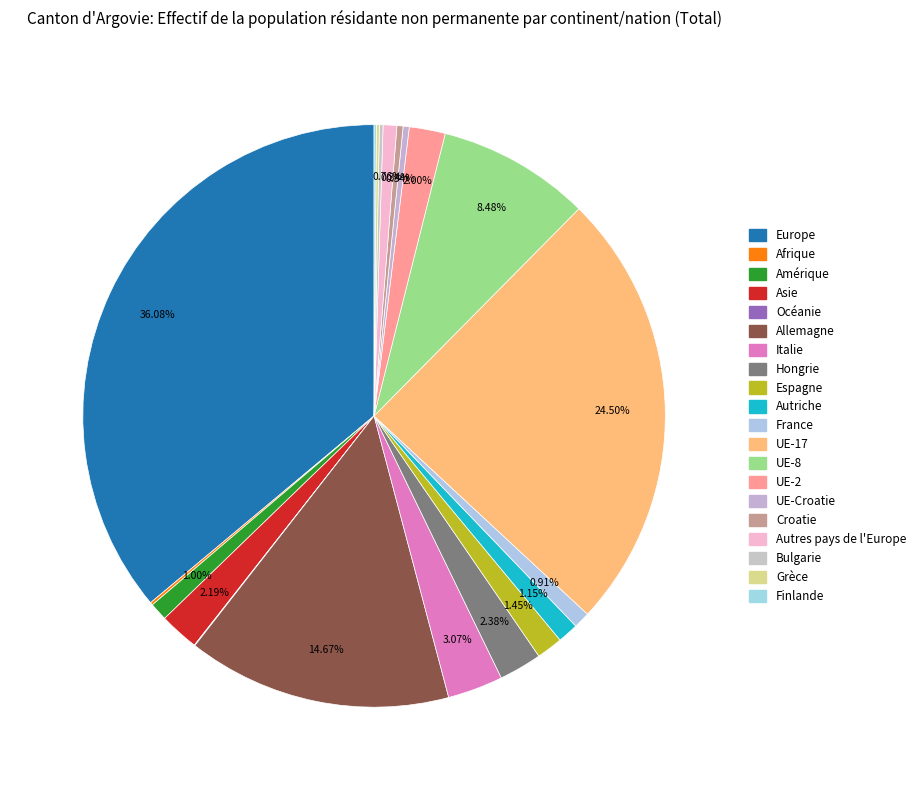

To the nearest percent, what is the combined percentage of Allemagne and Europe?

51%